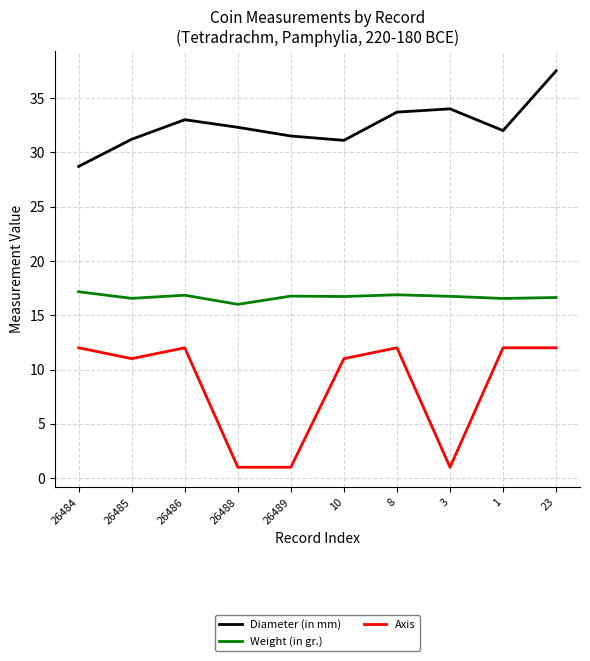

List the series in order of their overall mean, highest first.

Diameter (in mm), Weight (in gr.), Axis